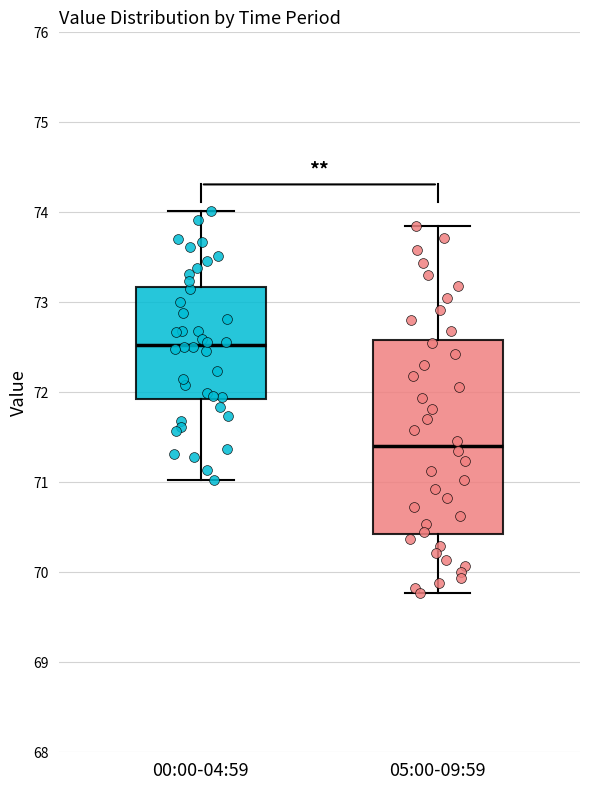

Which box has the lowest median line?

05:00-09:59